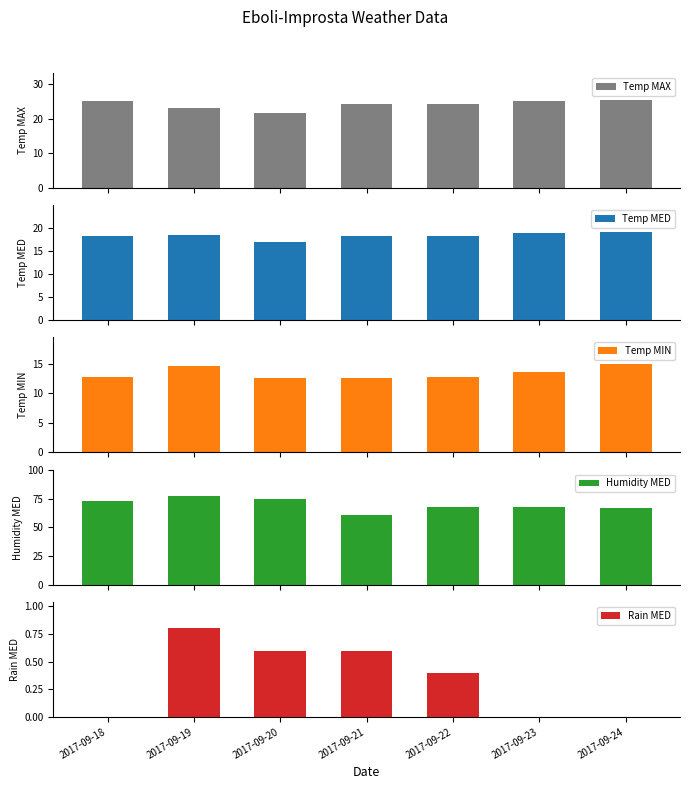

Which series changed the most between 2017-09-21 and 2017-09-24?

Humidity MED